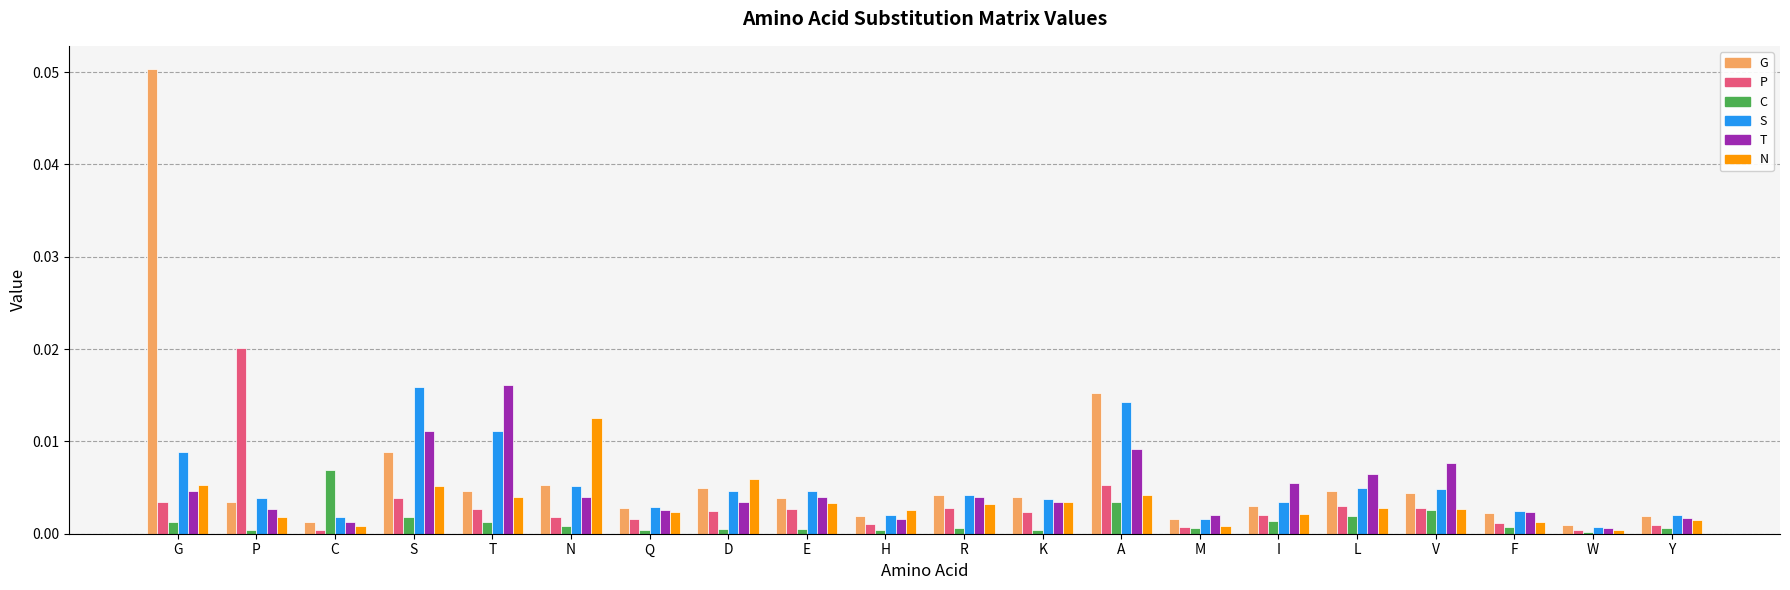

The value of G at V is 0.0. True or false?

True